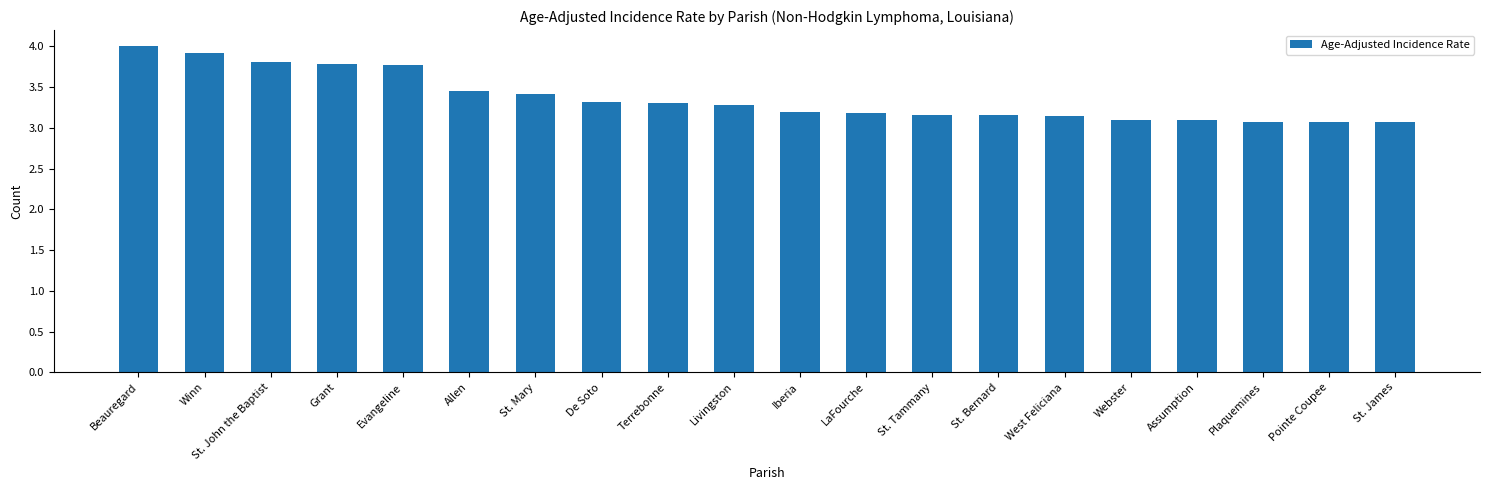

How many bars are there in total?

20